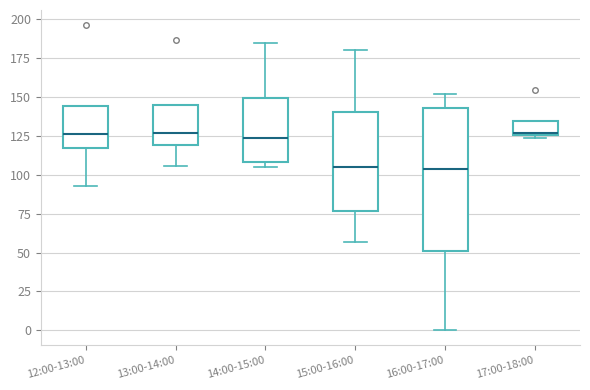

Which box is the tallest, from its lower edge to its upper edge?

16:00-17:00